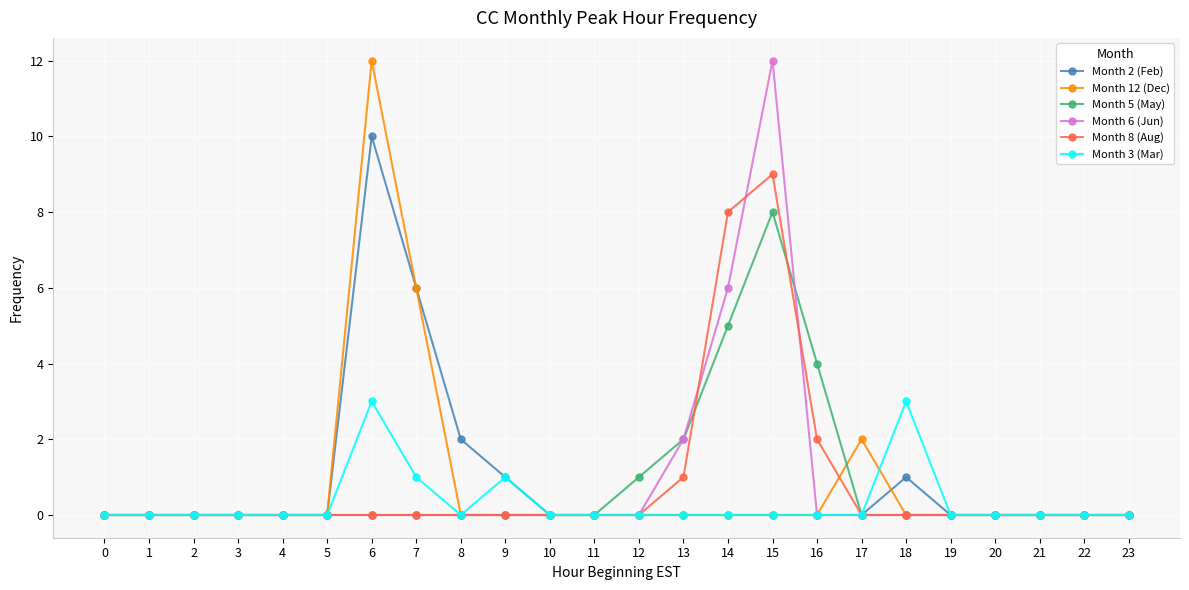

What is the difference between the highest and lowest values at 16?

4